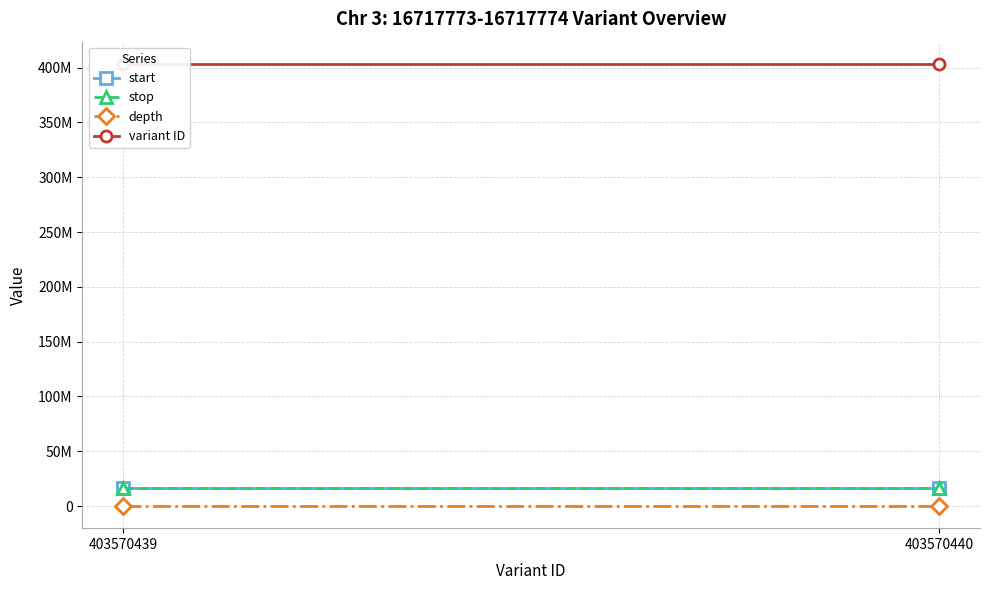

Reading left to right, list all the values displayed in this chart.

start: 403570439=16717773	403570440=16717773
stop: 403570439=16717774	403570440=16717774
depth: 403570439=12	403570440=12
variant ID: 403570439=403570439	403570440=403570440